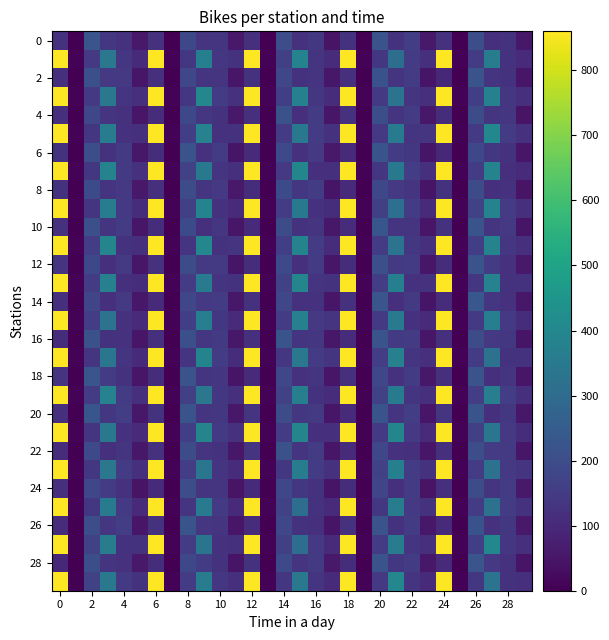

Count the number of data series in this chart.

30